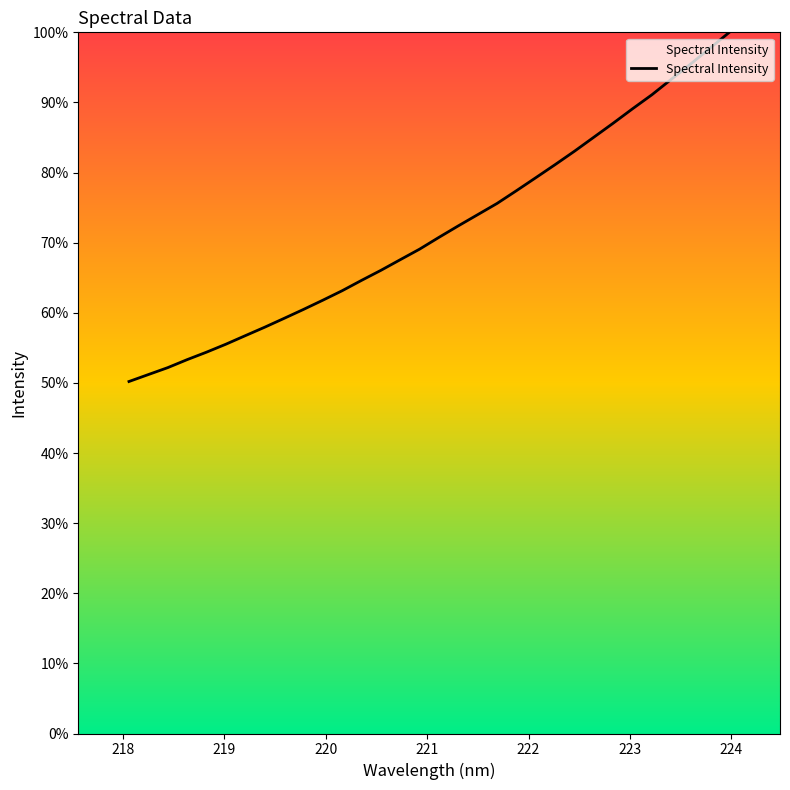

Count the number of values greater than 70.

16